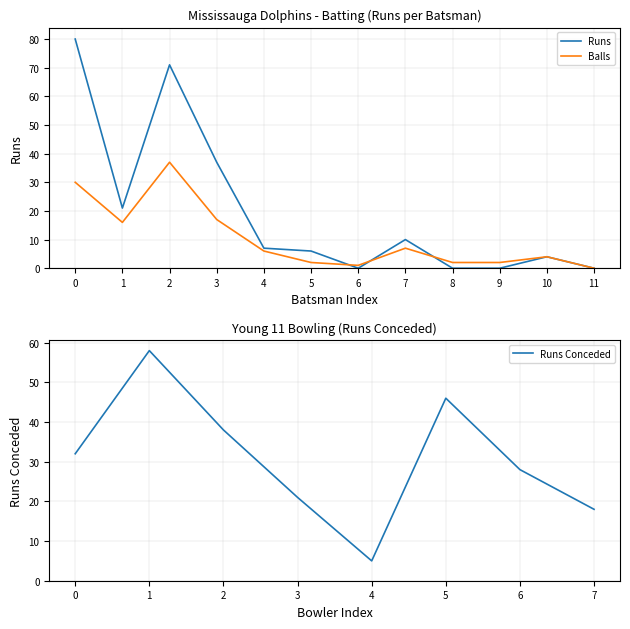

Where is Balls nearest to the value 18?

3